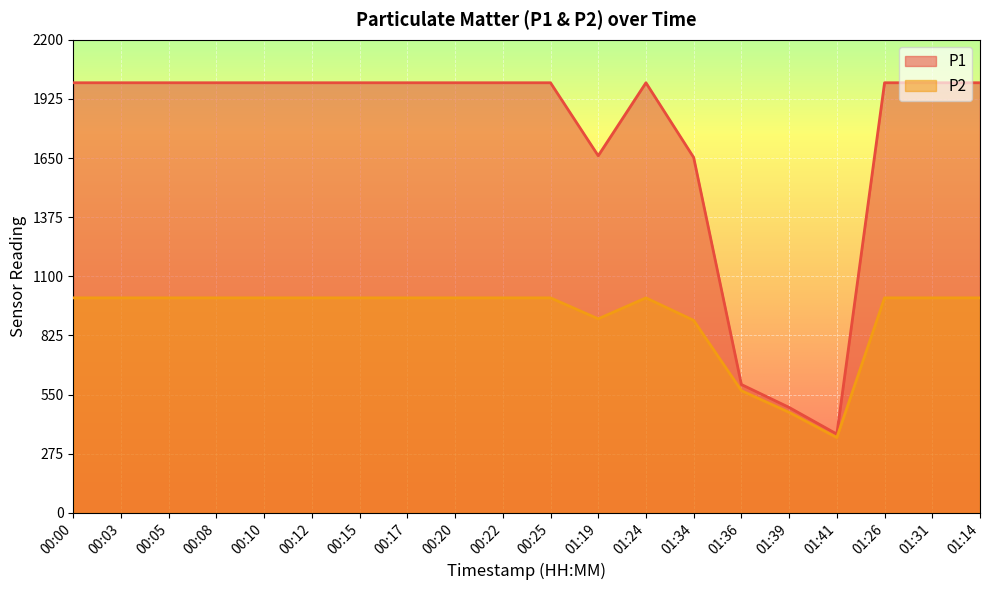

Reading left to right, list all the values displayed in this chart.

P1: 1999.9	1999.9	1999.9	1999.9	1999.9	1999.9	1999.9	1999.9	1999.9	1999.9	1999.9	1660.5	1999.9	1652.6	597.1	490.6	366.6	1999.9	1999.9	1999.9
P2: 999.9	999.9	999.9	999.9	999.9	999.9	999.9	999.9	999.9	999.9	999.9	902.5	999.9	895.4	568.5	467.6	350.4	999.9	999.9	999.9